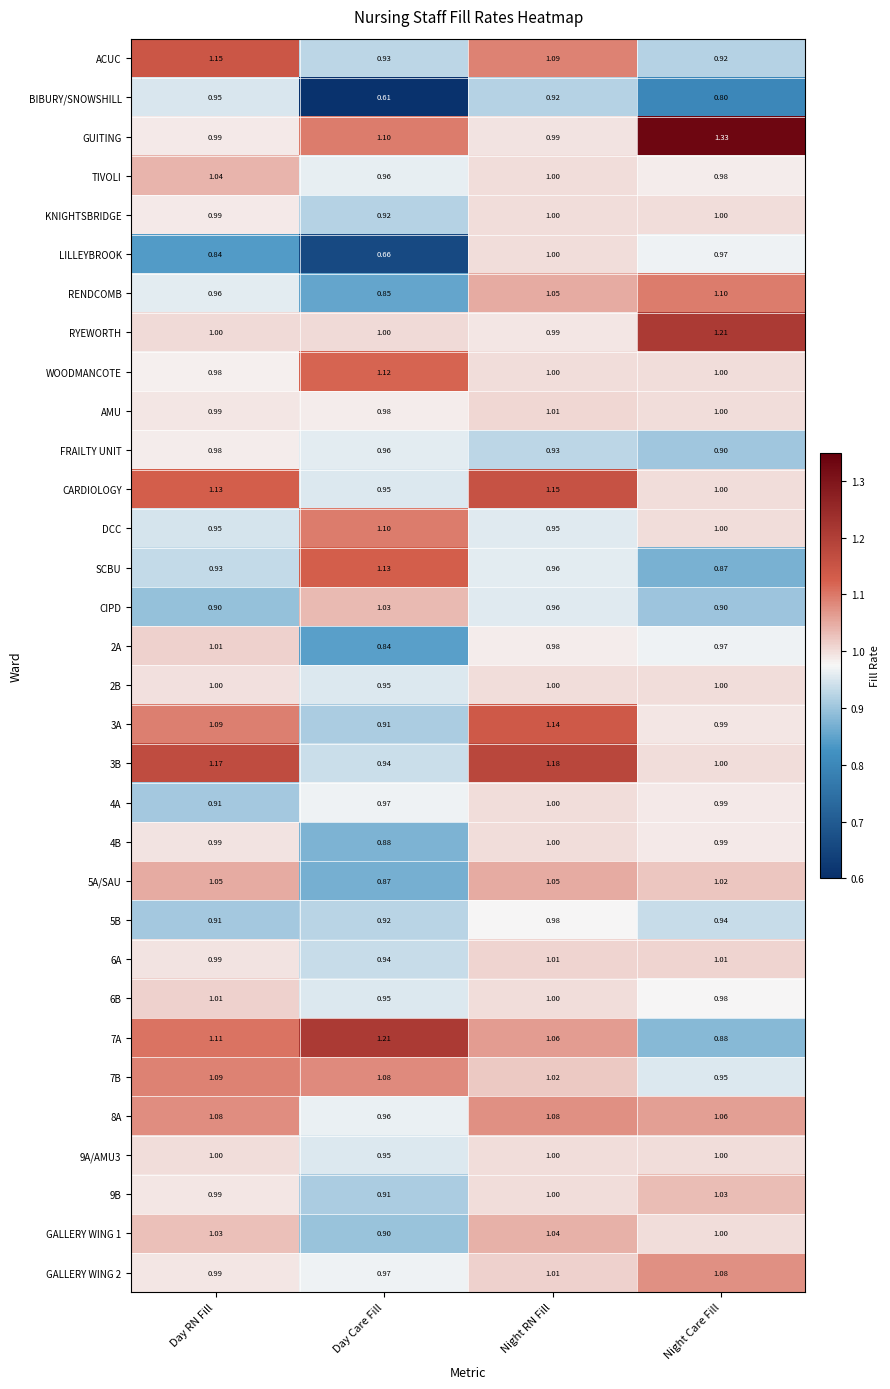

Which series changed the most between Day RN Fill and Night RN Fill?

LILLEYBROOK